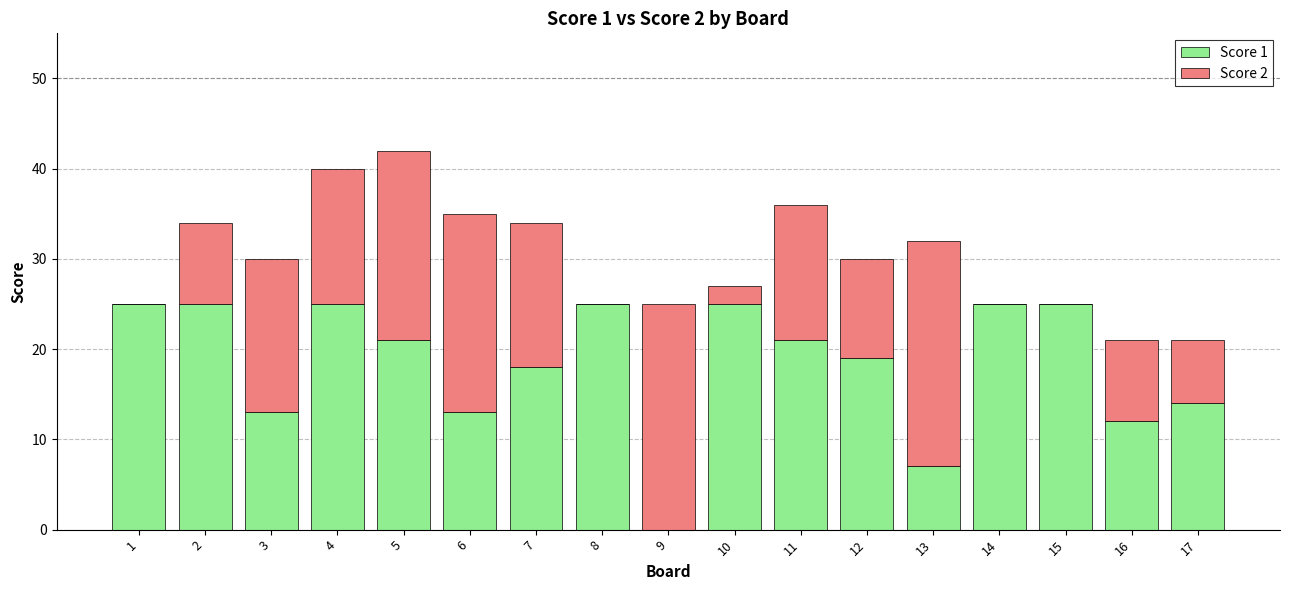

How many positive values does the Score 1 series have?

16